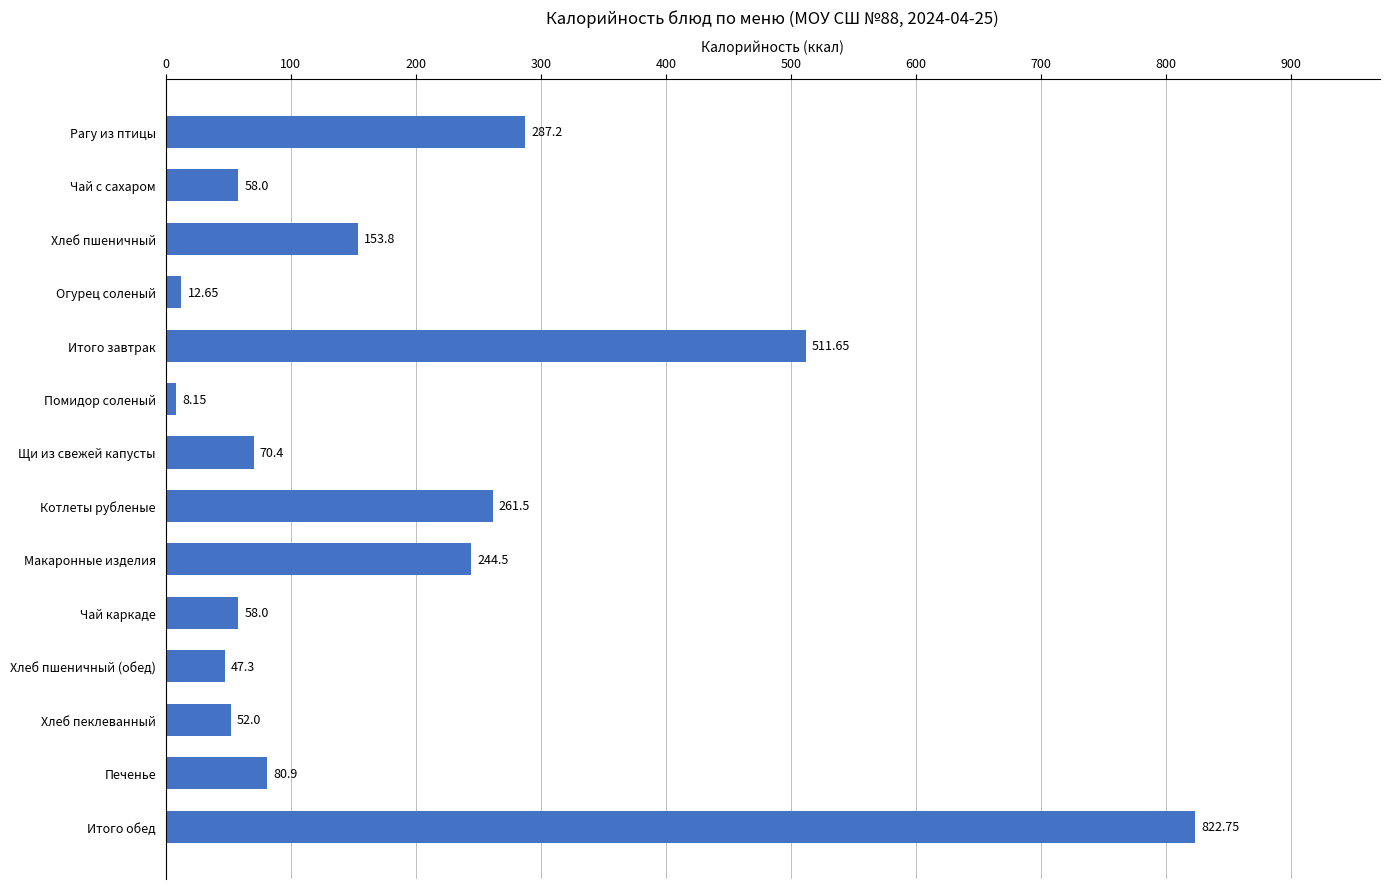

Does the chart contain any negative values?

No